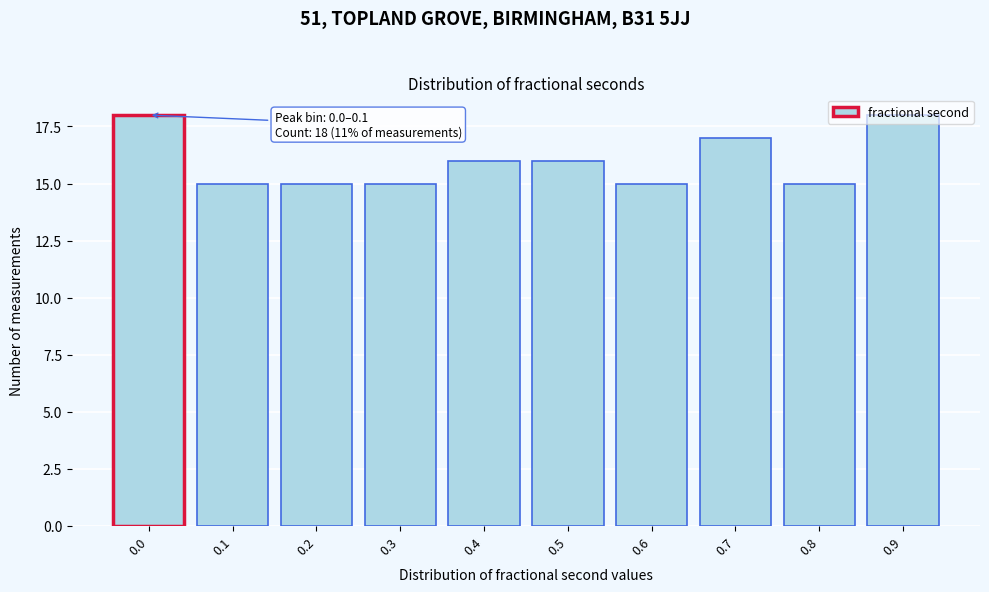

What is the ratio of the value at 0.1 to the value at 0.3?

1.0